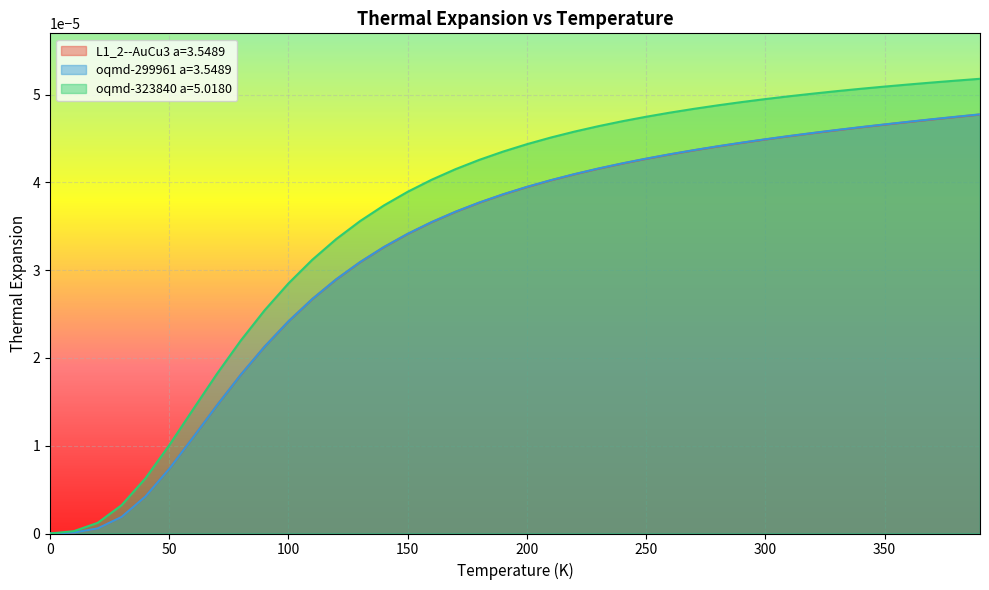

Does the chart display data point markers on the line(s)?

No